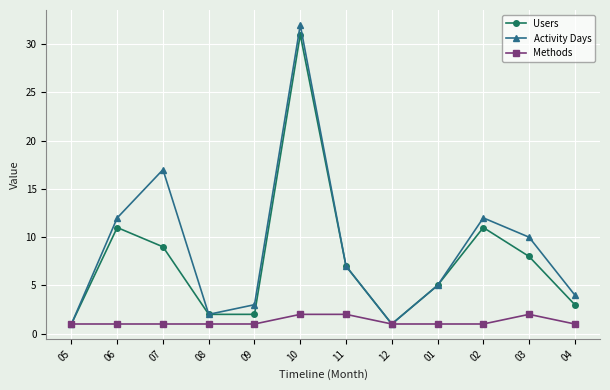

At how many categories does at least one series exceed 27?

1